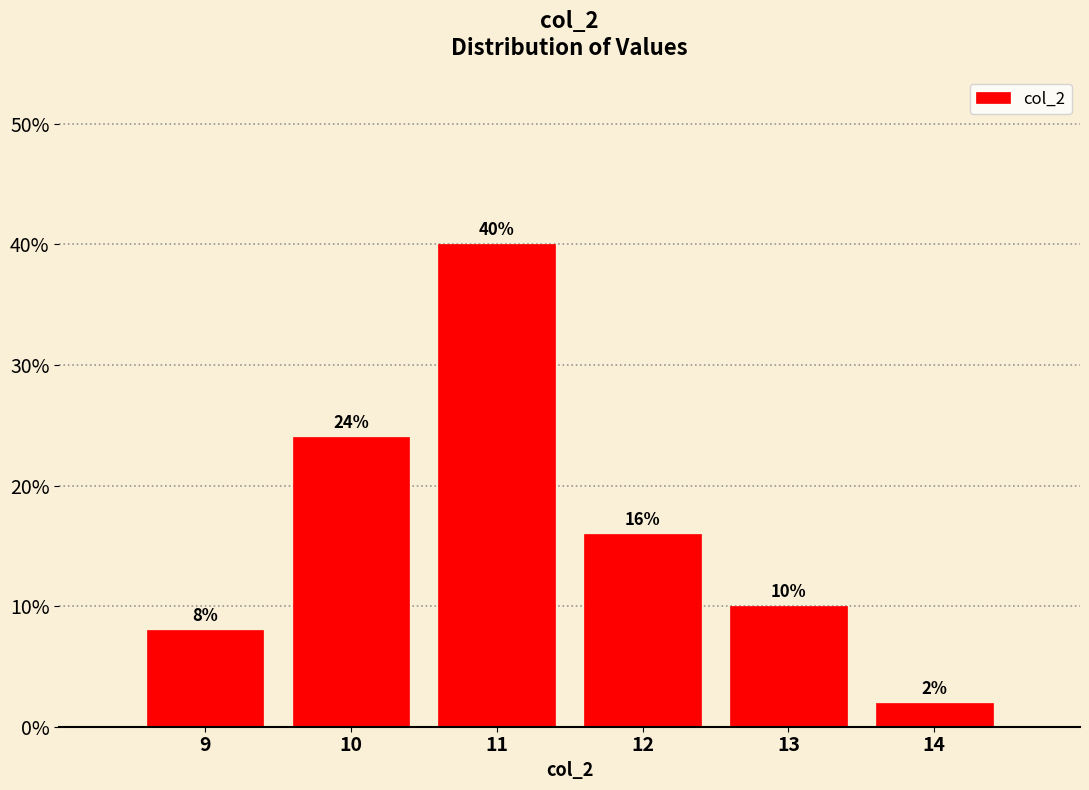

Reading left to right, transcribe all the data shown in this chart.

9=8	10=24	11=40	12=16	13=10	14=2